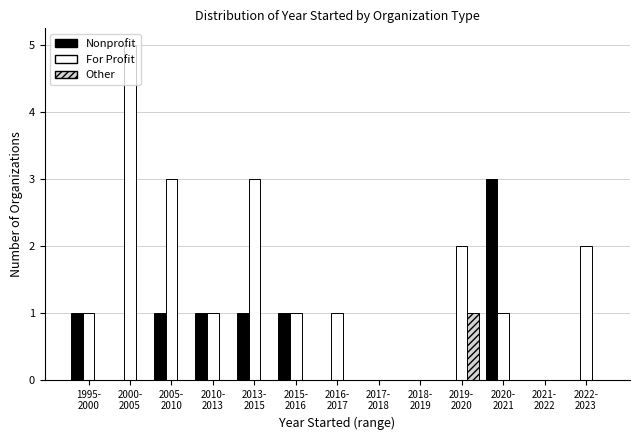

Which series has the largest total across all categories?

For Profit